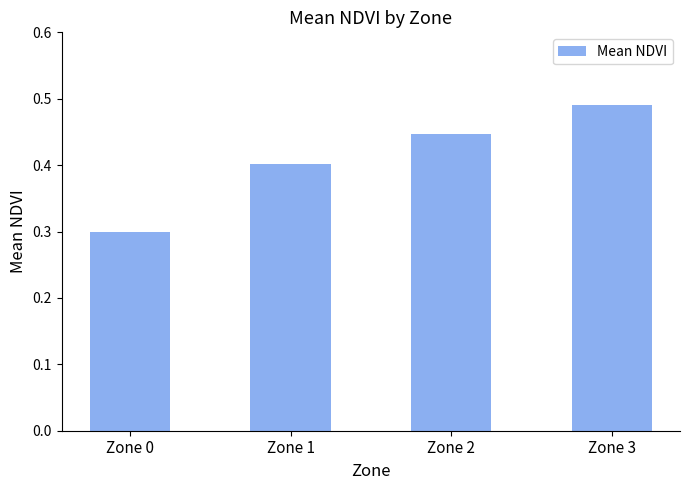

How many series are shown in this chart?

1